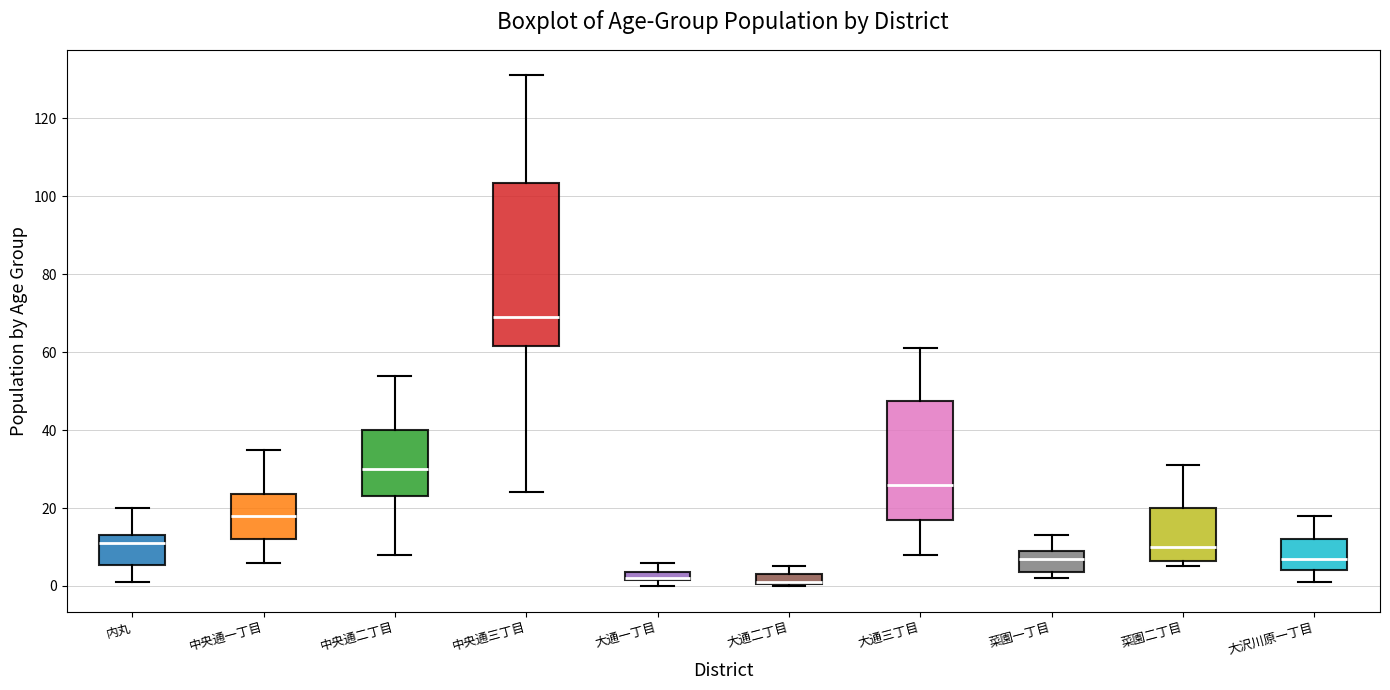

Where does the upper whisker of the box for 中央通三丁目 end on the y-axis? The values are not printed on the chart, so give them approximately, as read against the axis.

132